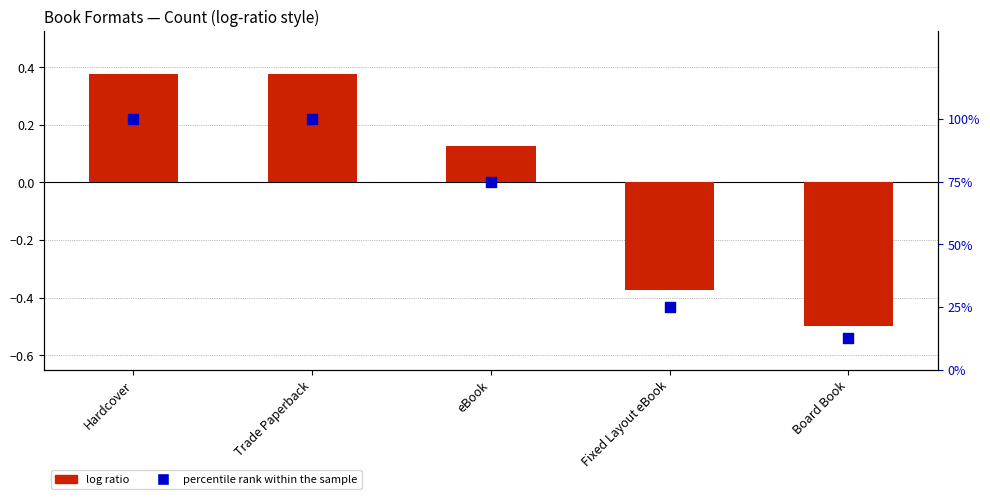

At which category is the sum across all series the highest?

Hardcover